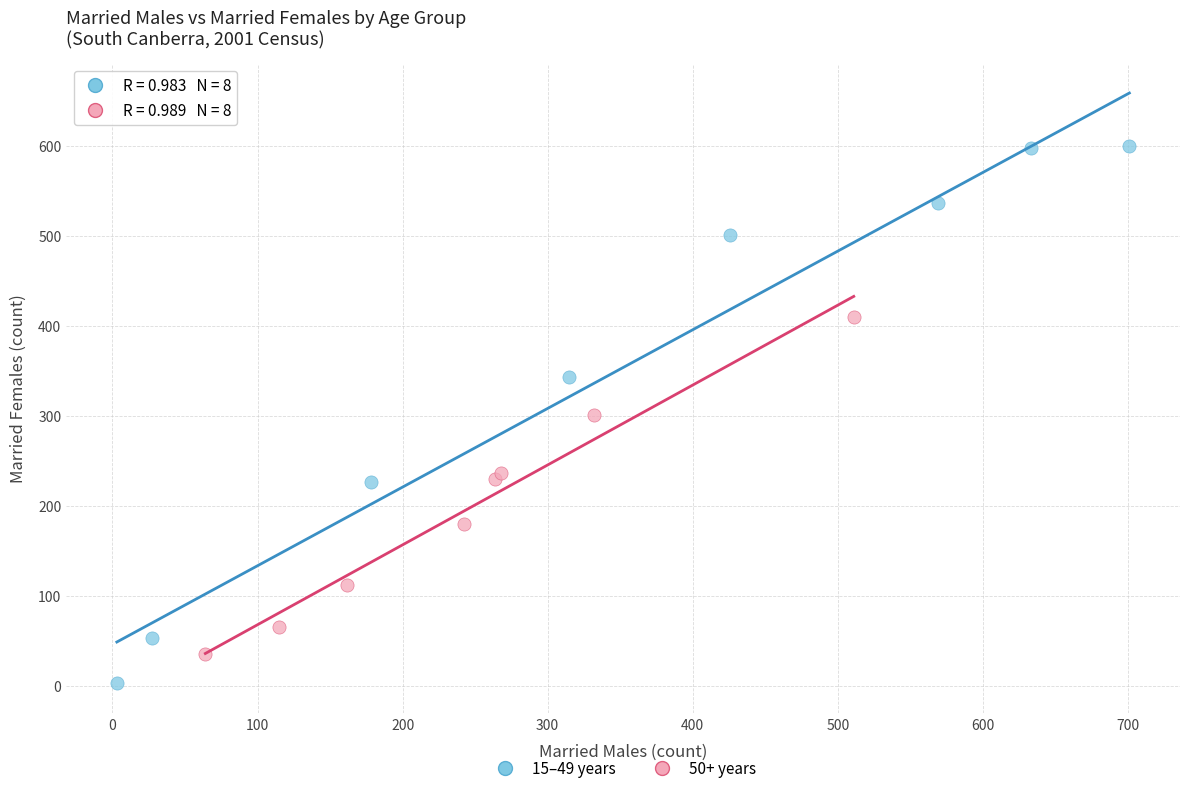

Which series reaches the maximum Y coordinate?

15–49 years